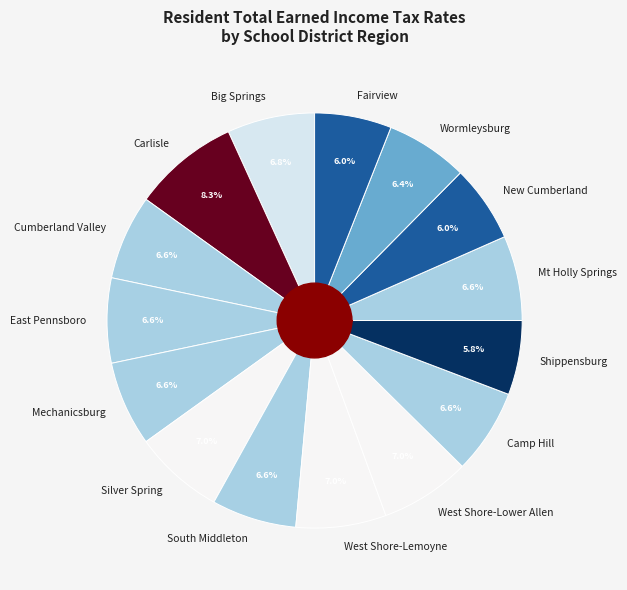

Is Shippensburg the majority of the pie?

No